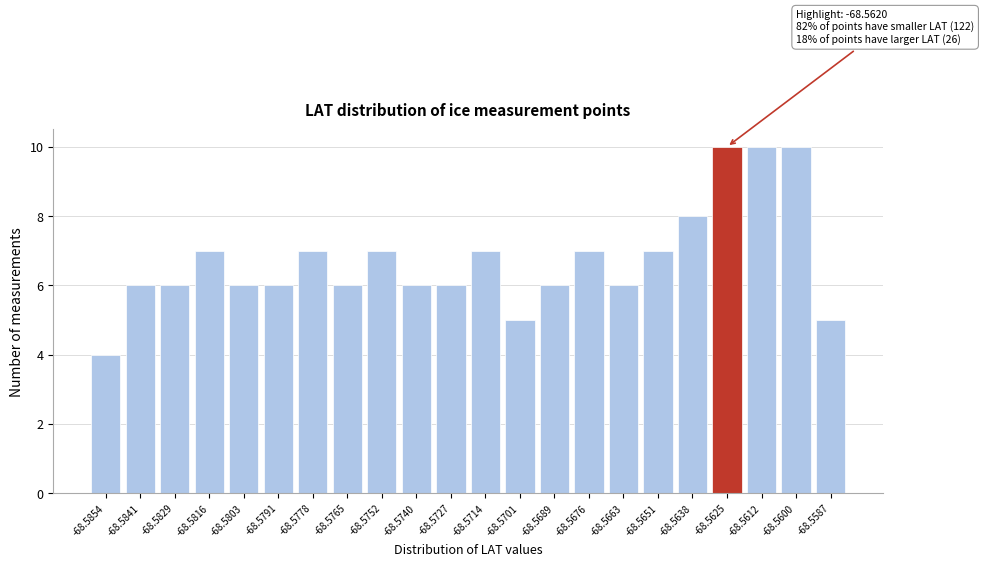

Reading left to right, what are all the values shown in this chart?

4	6	6	7	6	6	7	6	7	6	6	7	5	6	7	6	7	8	10	10	10	5